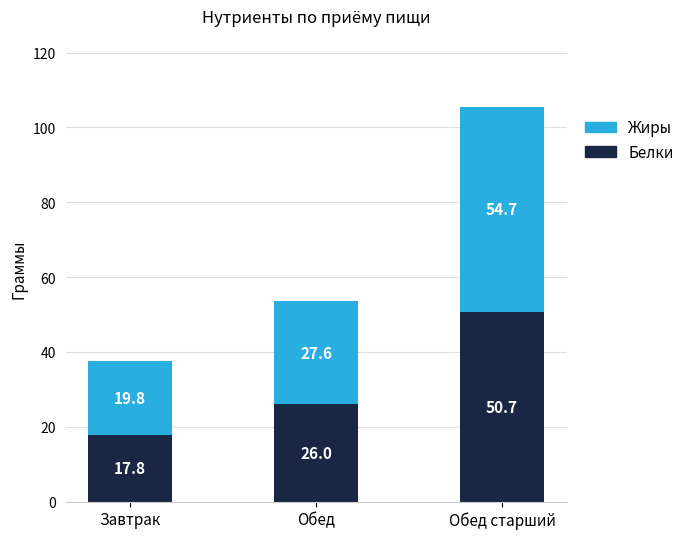

What is the highest value of the Белки series?

50.7